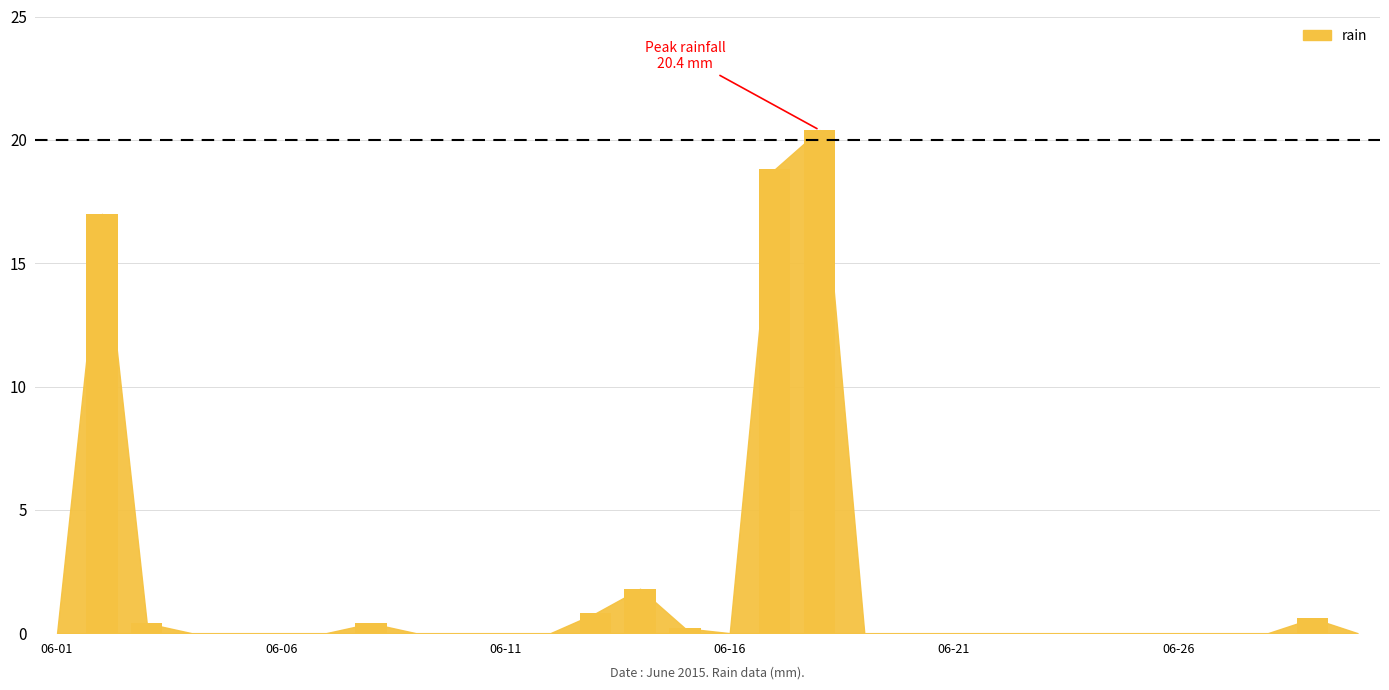

What is the maximum value shown in the chart?

20.4